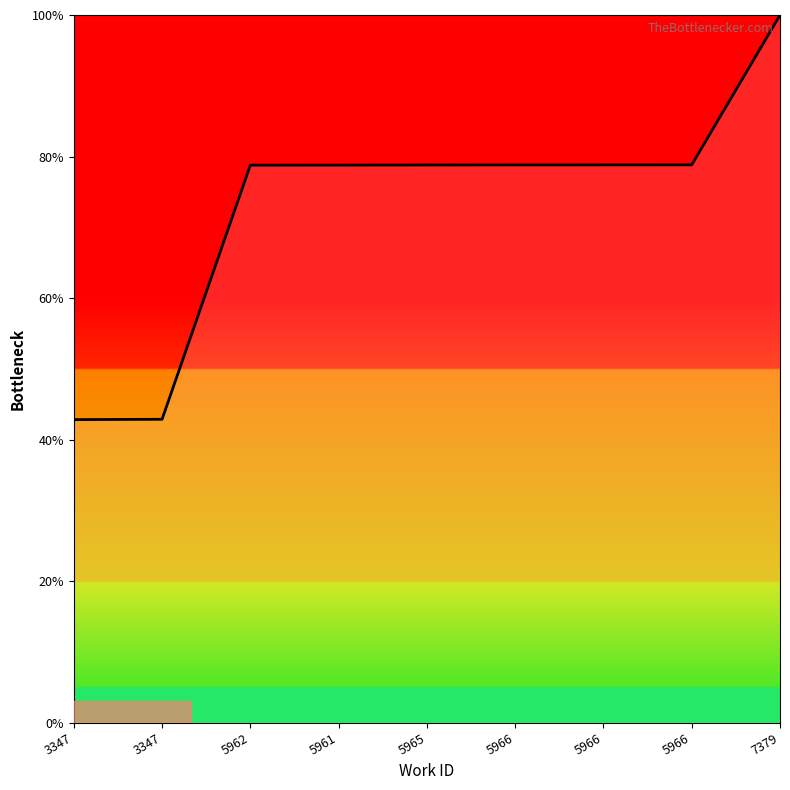

Rank the categories by value from lowest to highest.

3347, 3347, 5962, 5961, 5965, 5966, 5966, 5966, 7379